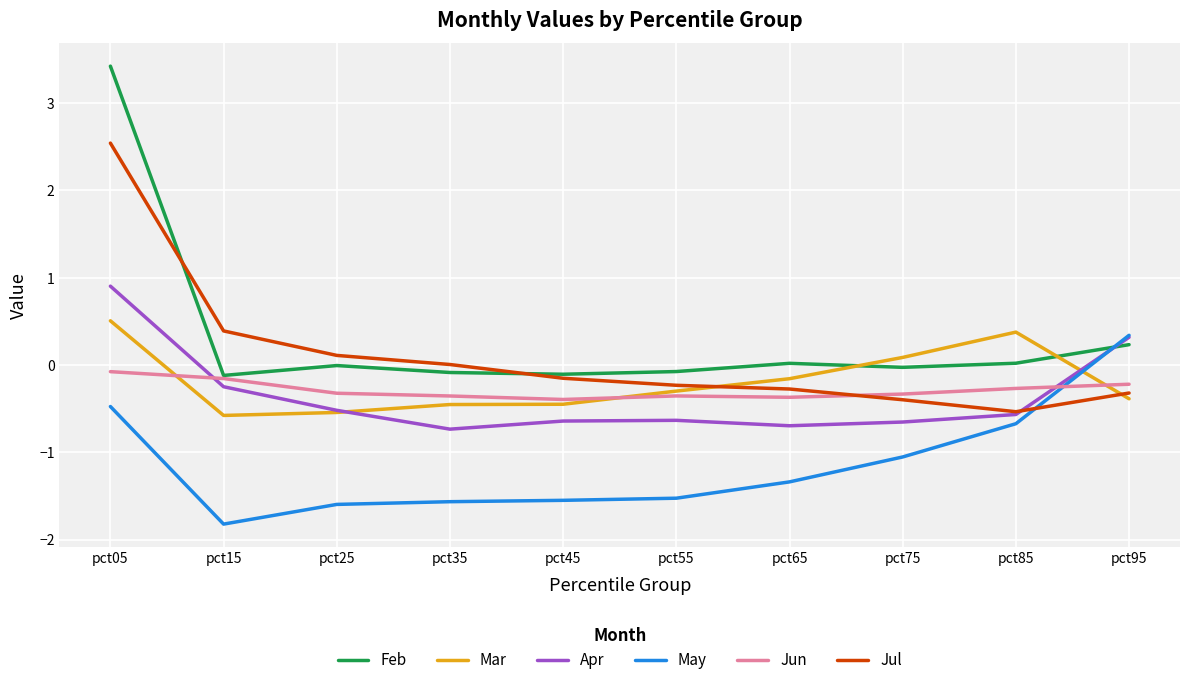

Is it true that Mar equals -0.4 at pct45?

True